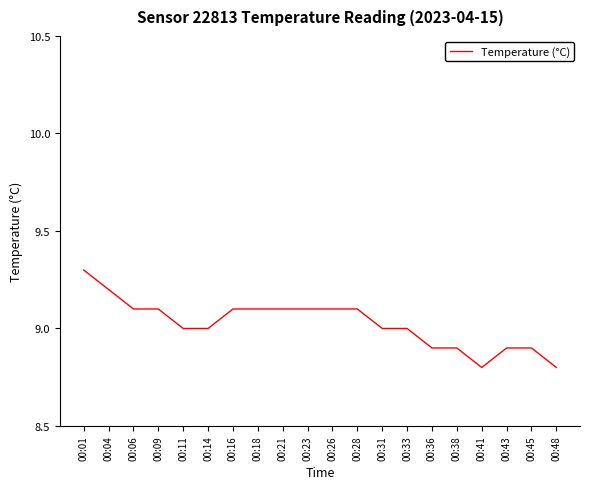

Which has a higher value, 00:23 or 00:41?

00:23